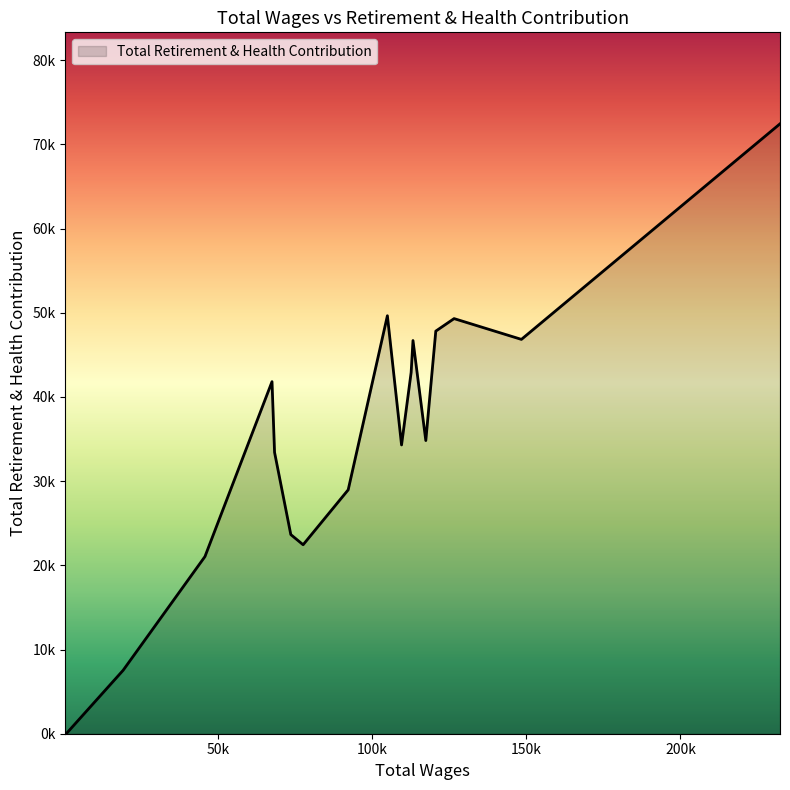

Is this an area chart (filled region under the line)?

Yes